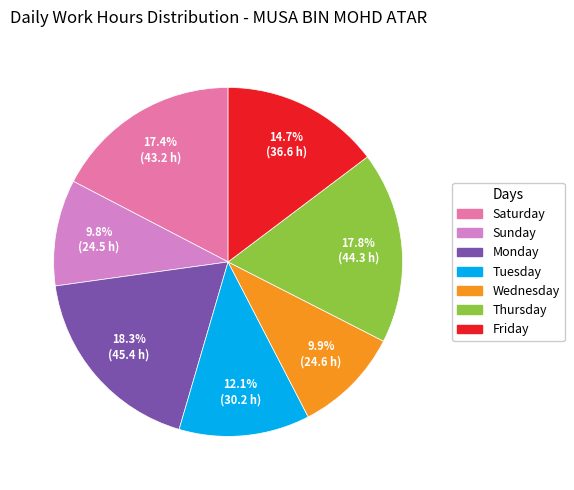

Is there a majority slice in this chart?

No